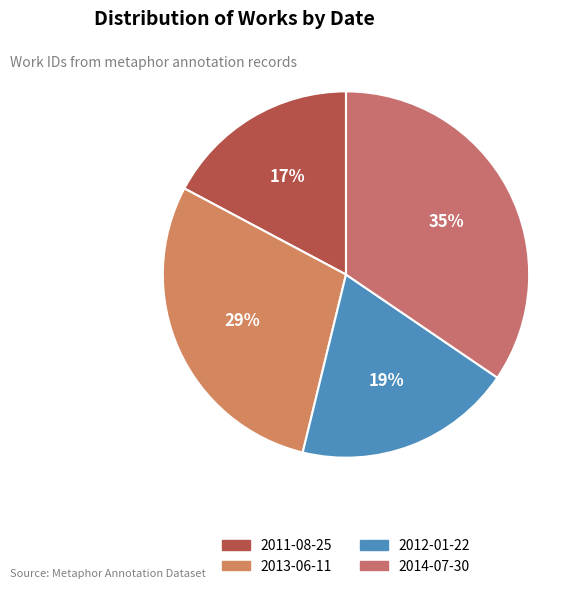

What percentage do 2014-07-30 and 2011-08-25 together represent?

51.7%